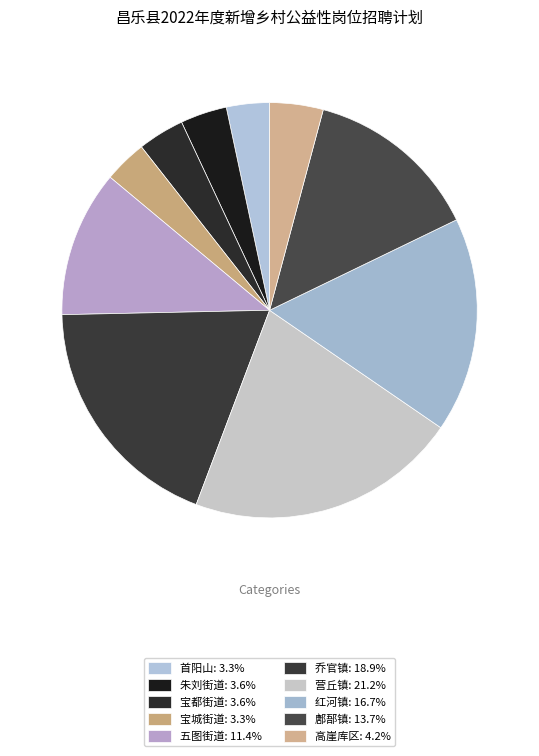

What is the smallest slice in the pie chart?

首阳山